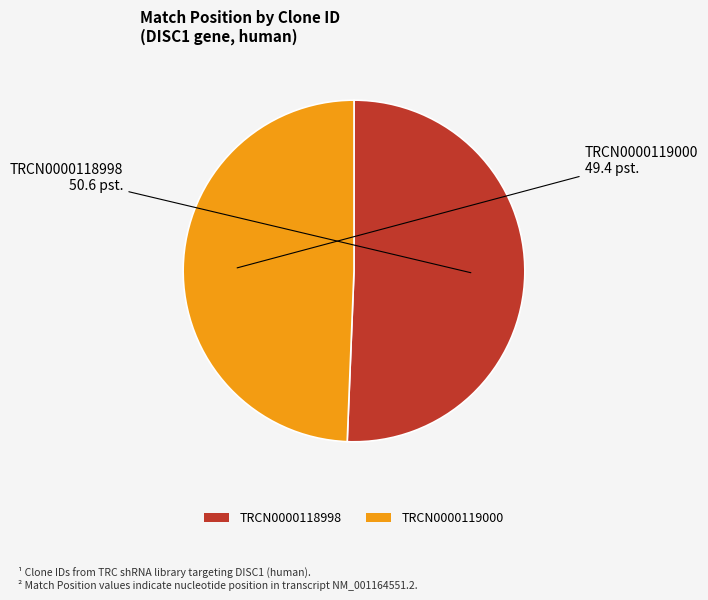

Which slice represents more than half of the pie?

TRCN0000118998